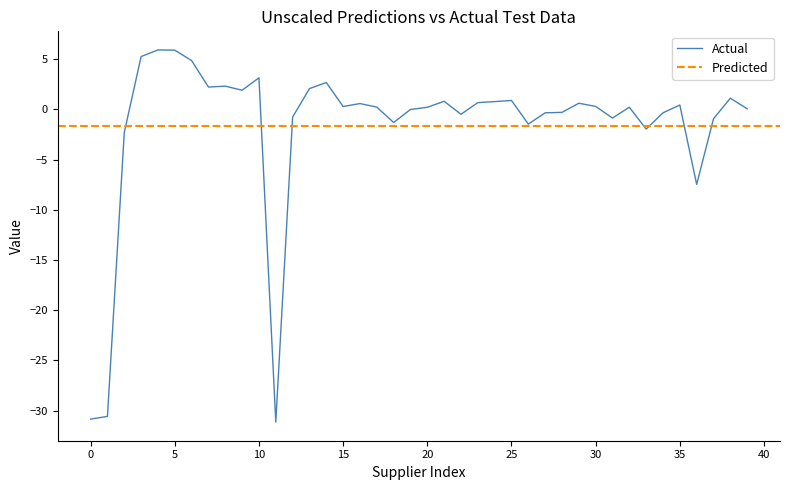

How many negative values are there?

16